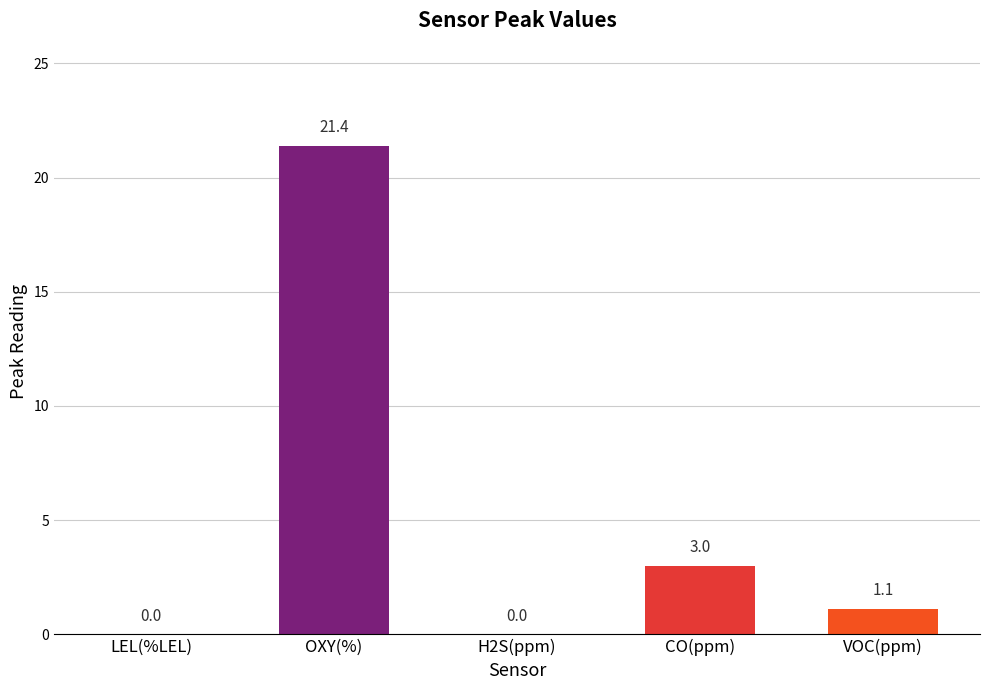

Is it true that the value at H2S(ppm) is 0.0?

True